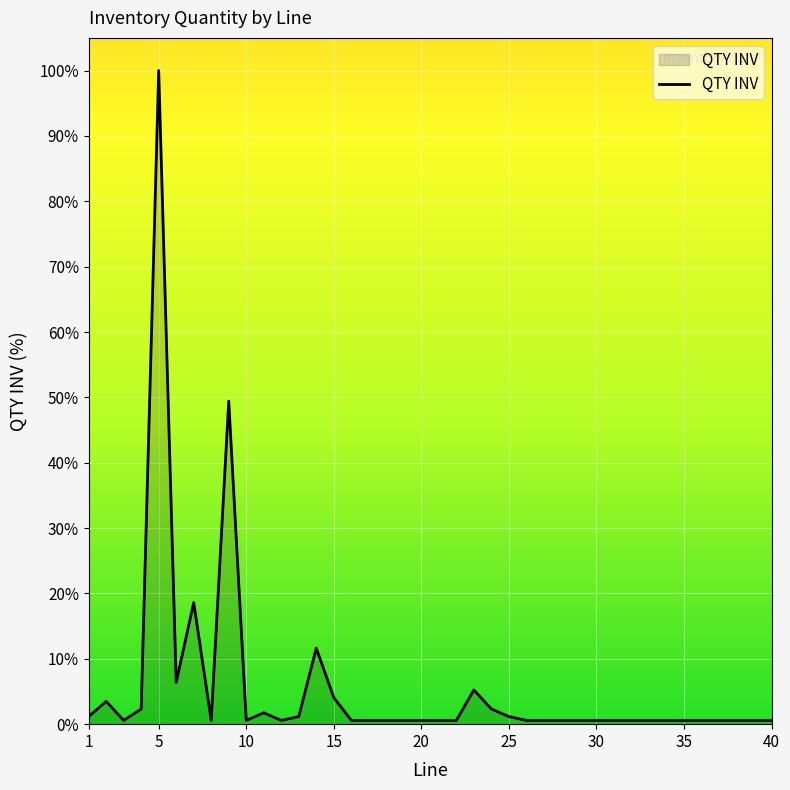

What is the greatest value displayed?

100.0